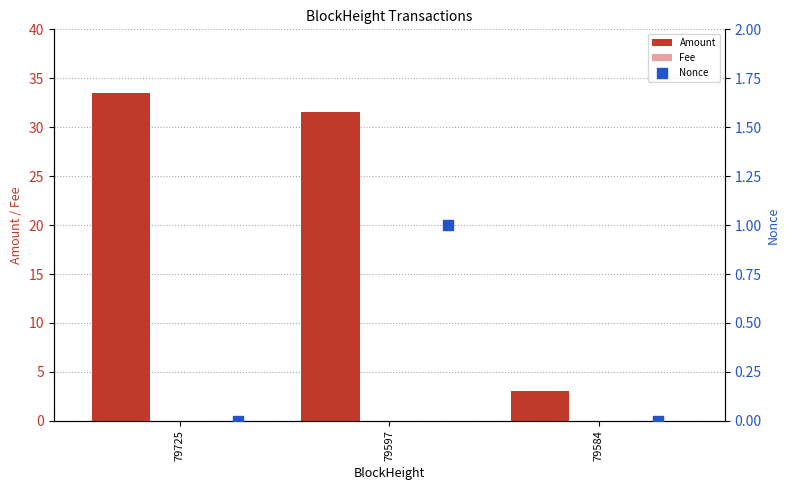

Which series has the widest spread of Y values?

Amount